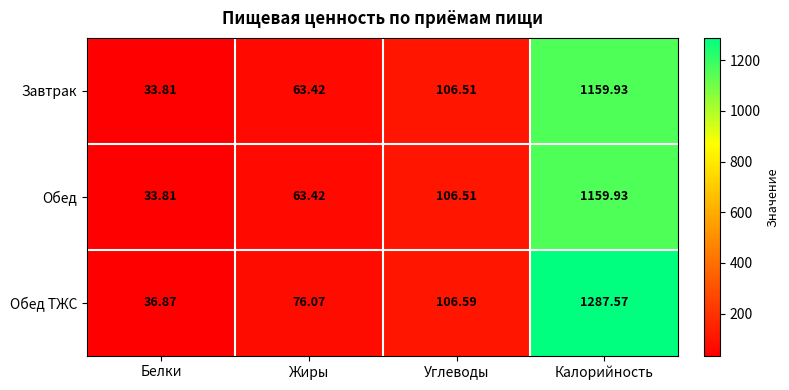

Which series has the largest range (max minus min)?

Обед ТЖС